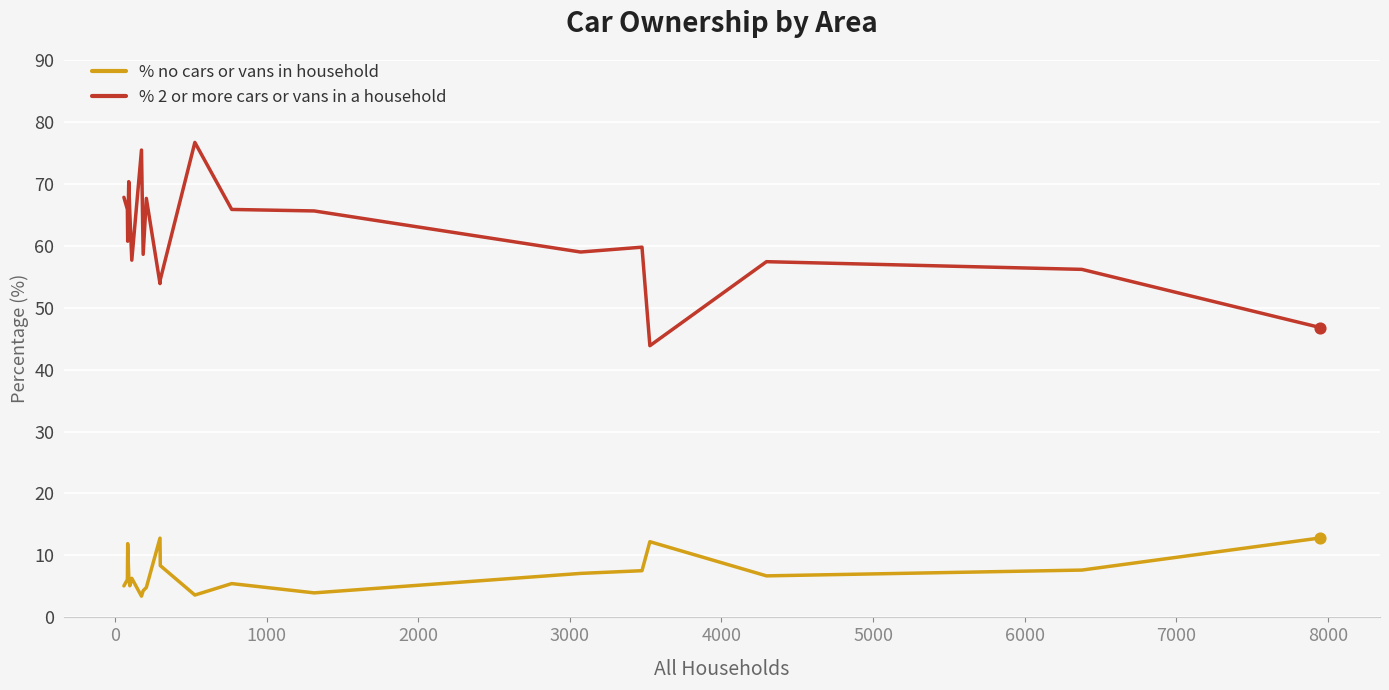

Which series has the largest range (max minus min)?

% 2 or more cars or vans in a household